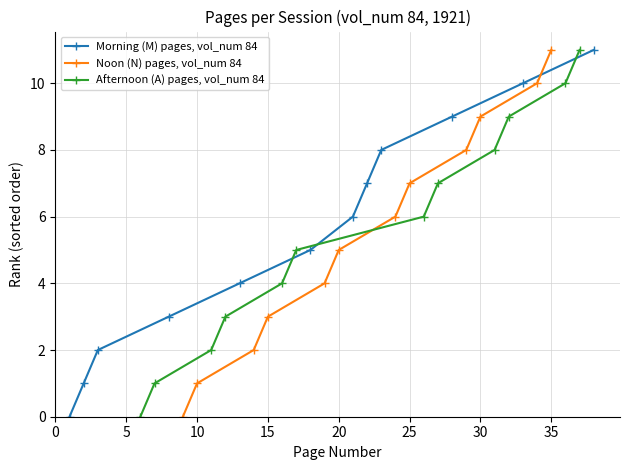

True or false: Morning (M) pages, vol_num 84 has more than 1 interior local peaks.

False